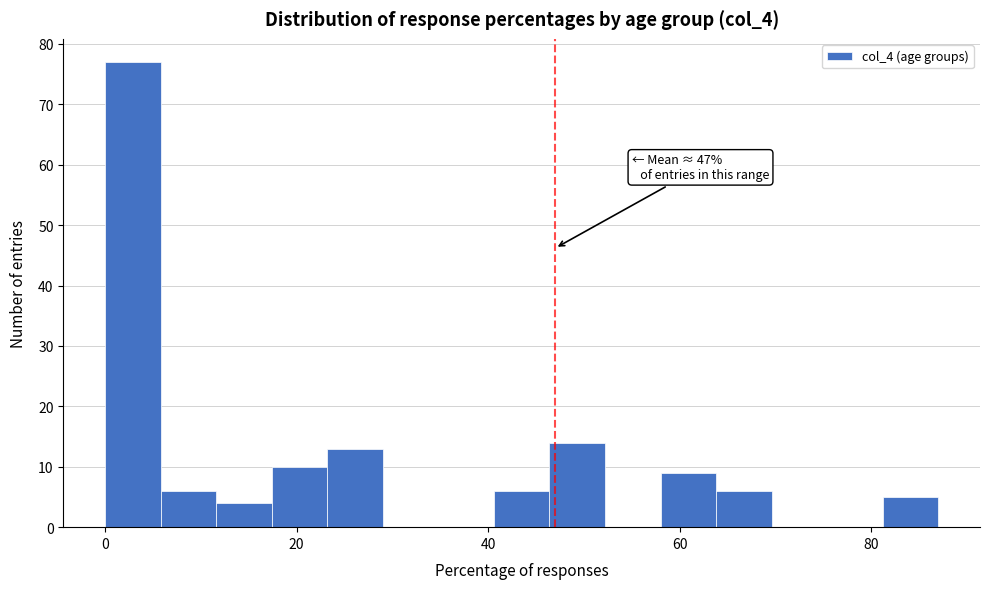

Around what value on the x-axis is the tallest bar? Give the approximate position of its centre, as read against the axis.

2